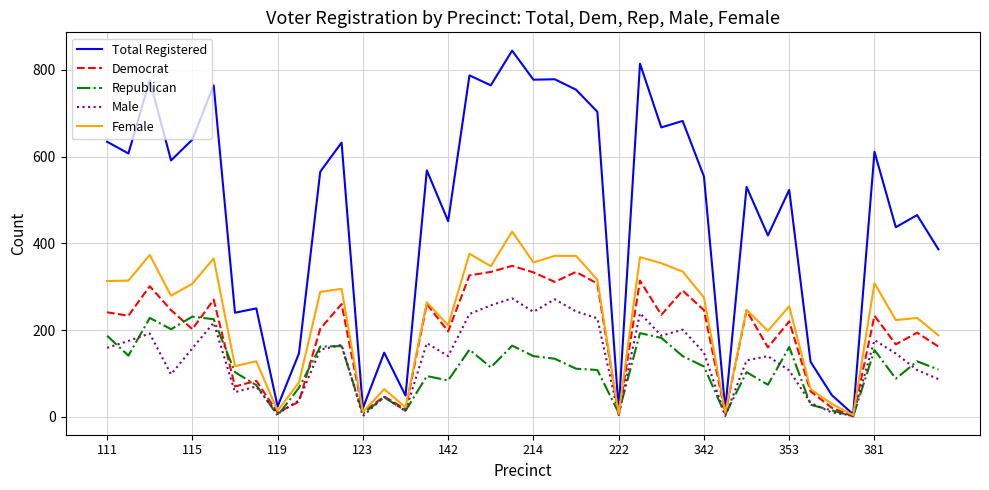

Which series has the widest spread of values?

Total Registered